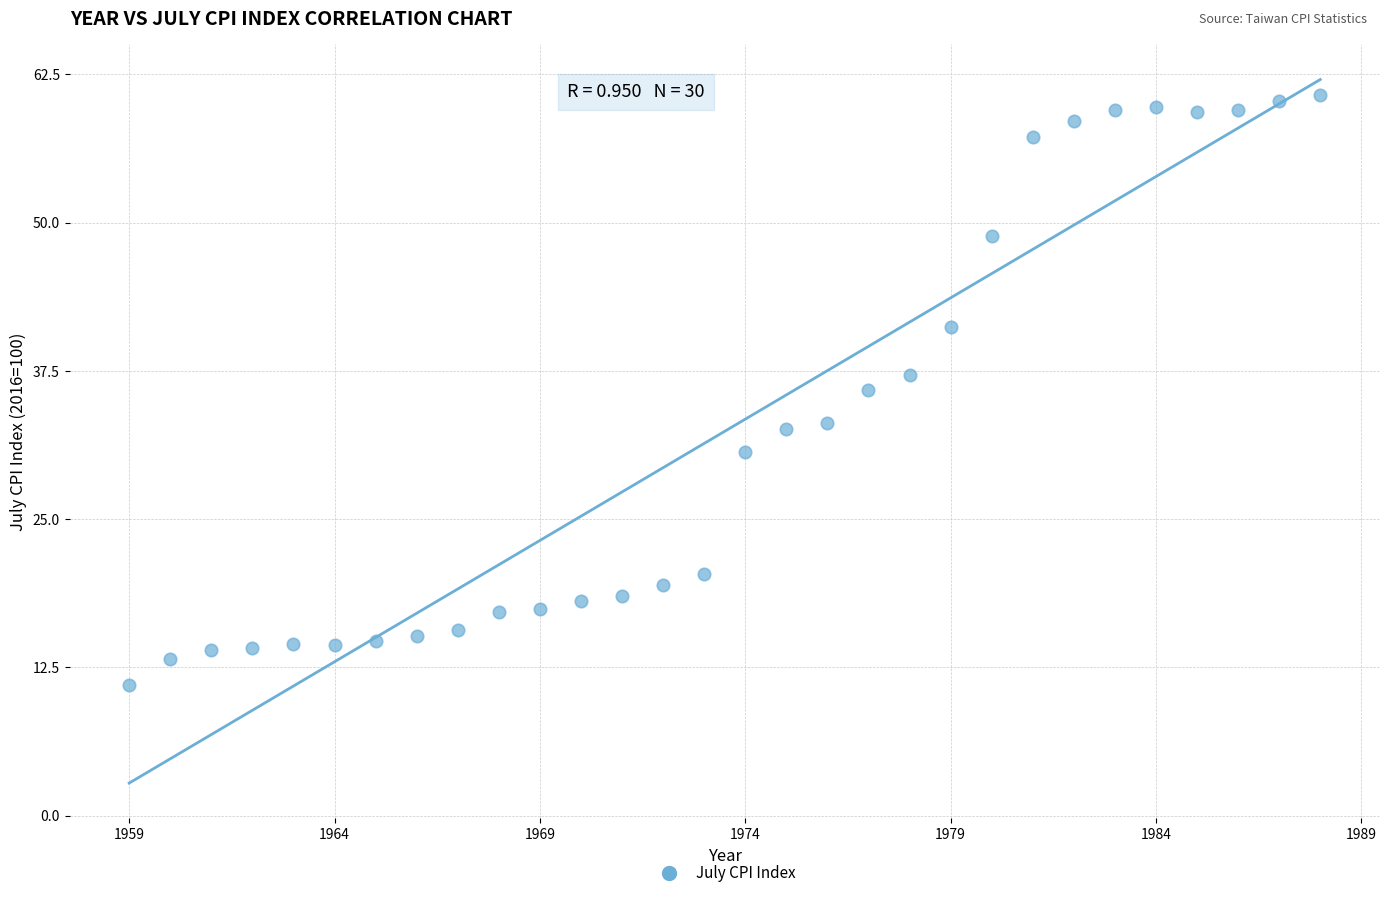

What is the range of Y values (max minus min)?

49.7